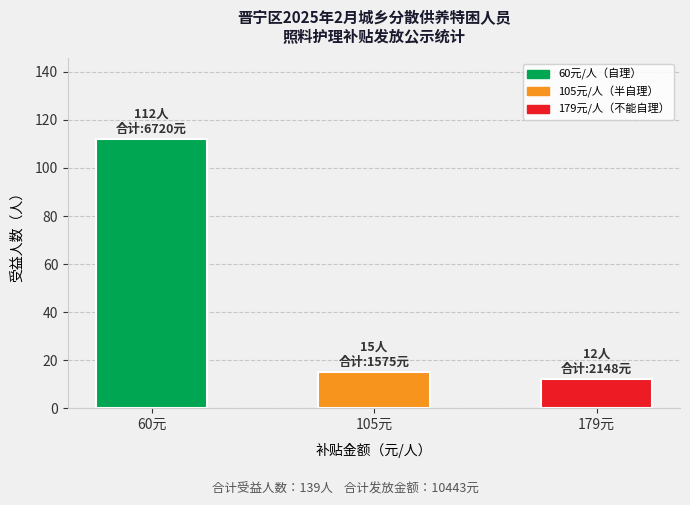

Which has a higher value, 60元 or 179元?

60元